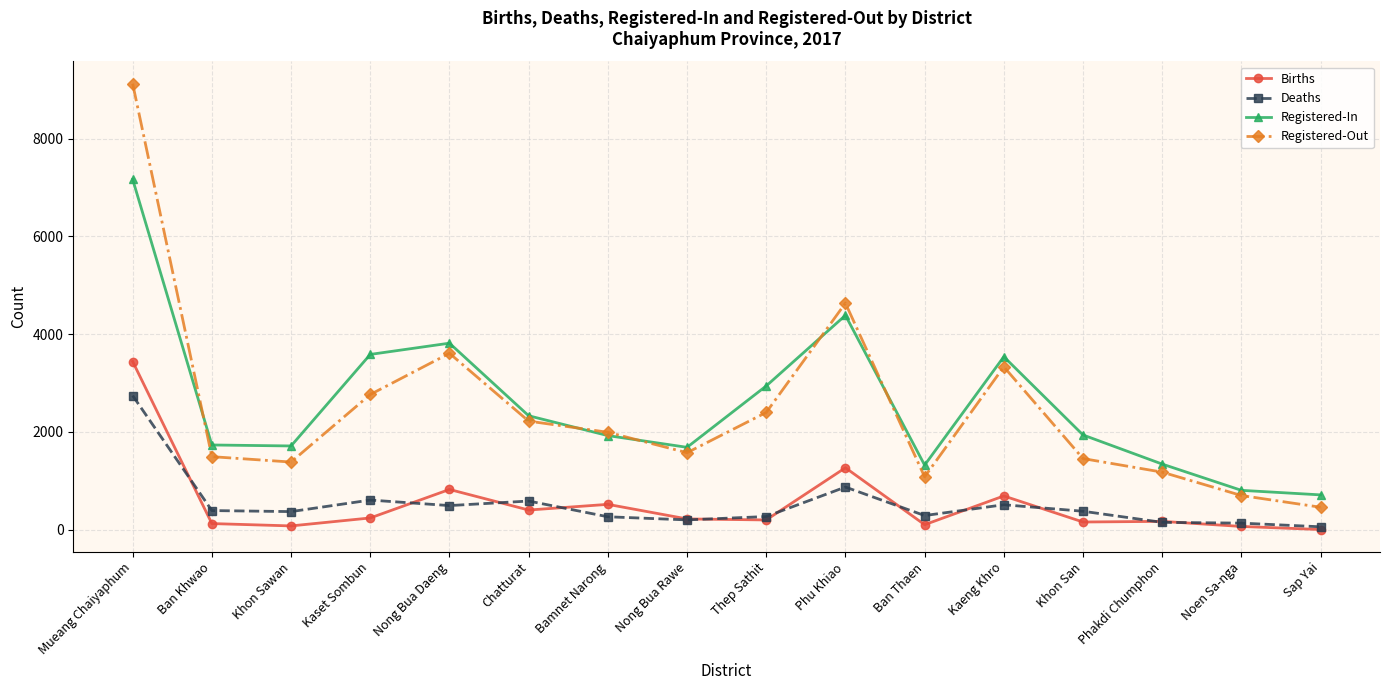

What is the sum of all Registered-In values?

40941